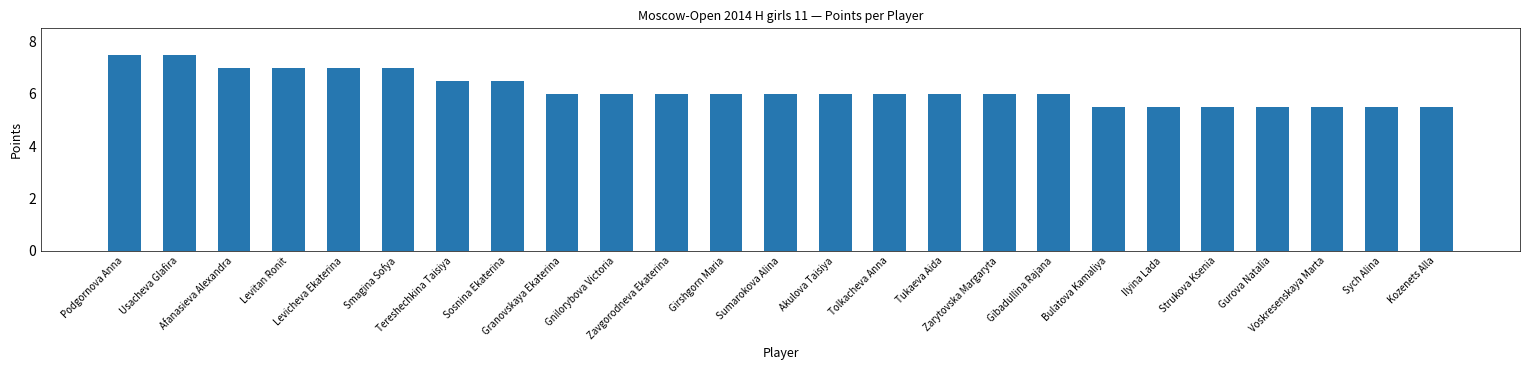

Where does the data first go above 6?

Podgornova Anna